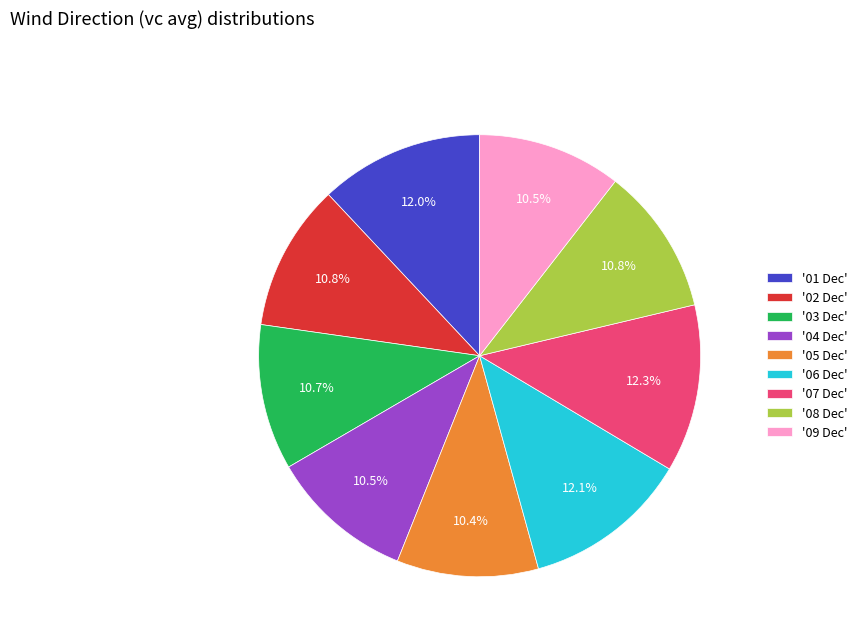

How many slices are in this pie chart?

9